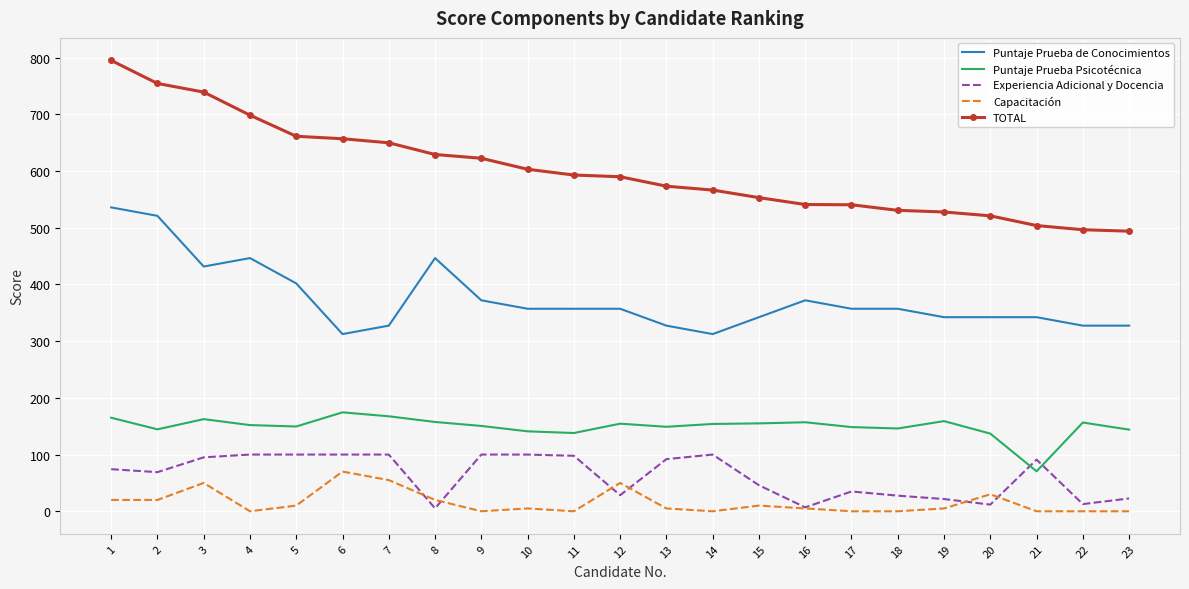

What is the minimum value for Puntaje Prueba Psicotécnica?

70.5